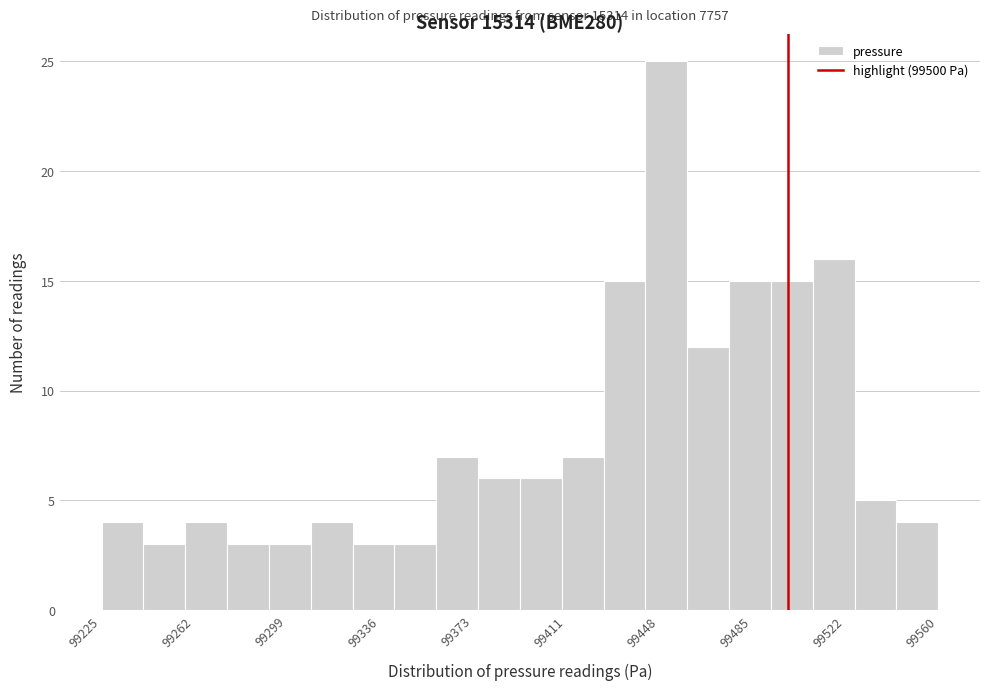

Around what value on the x-axis is the tallest bar? Give the approximate position of its centre, as read against the axis.

99450